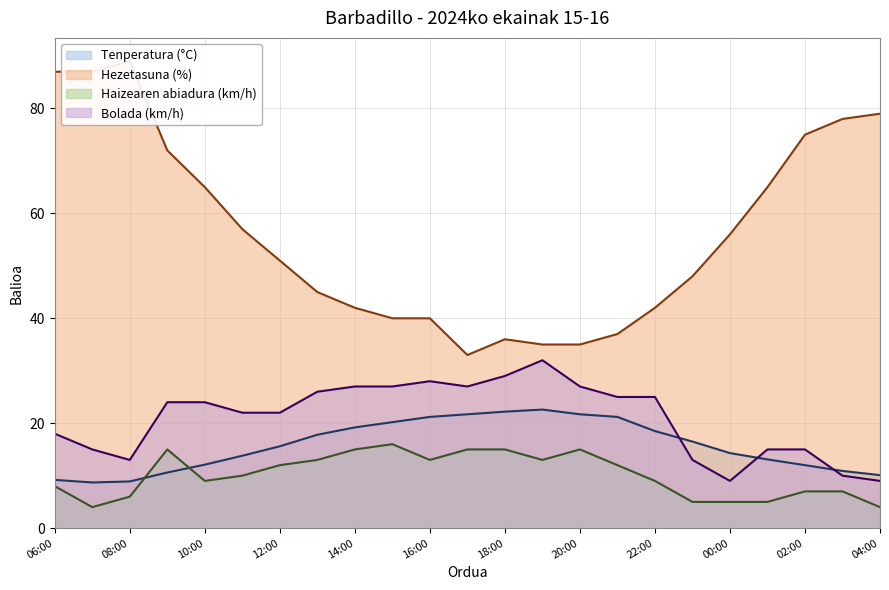

How many lines are shown in the chart?

4